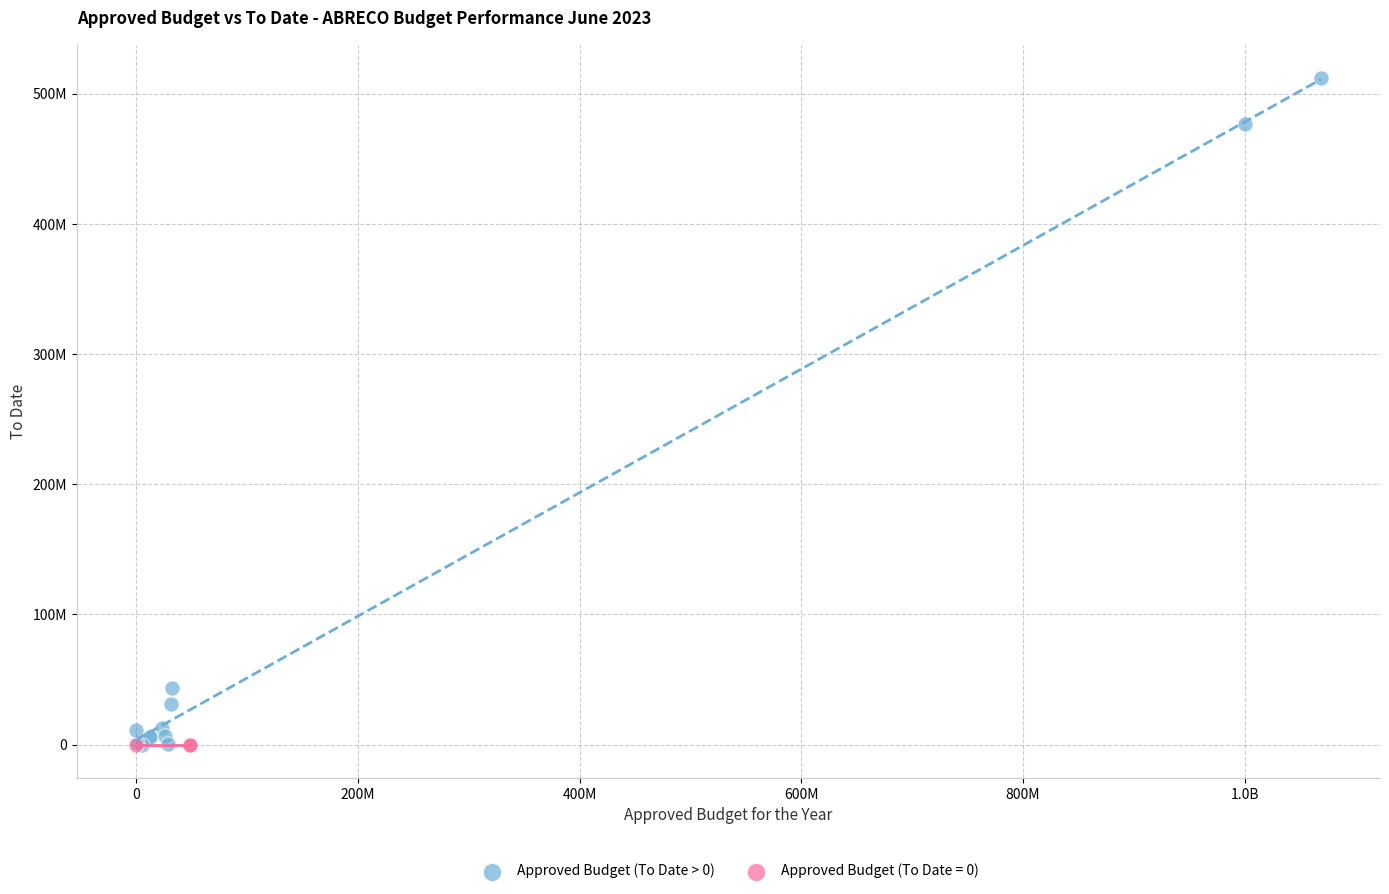

What are all the series names shown in the legend?

Approved Budget (To Date > 0), Approved Budget (To Date = 0)